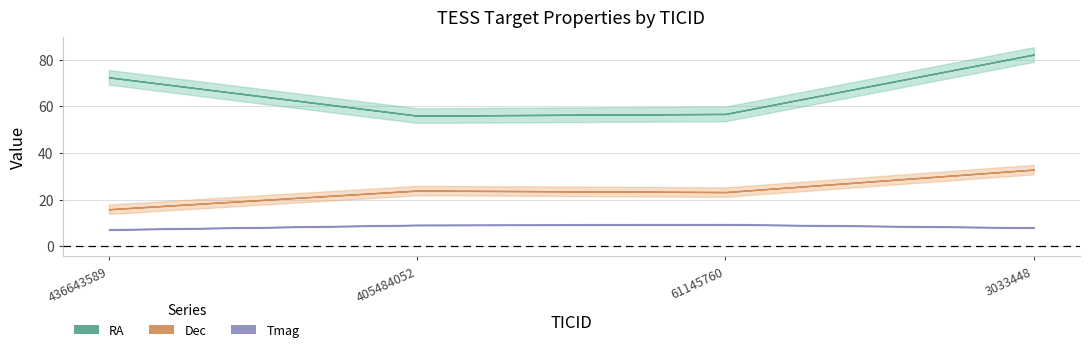

Where is RA nearest to the value 69?

436643589